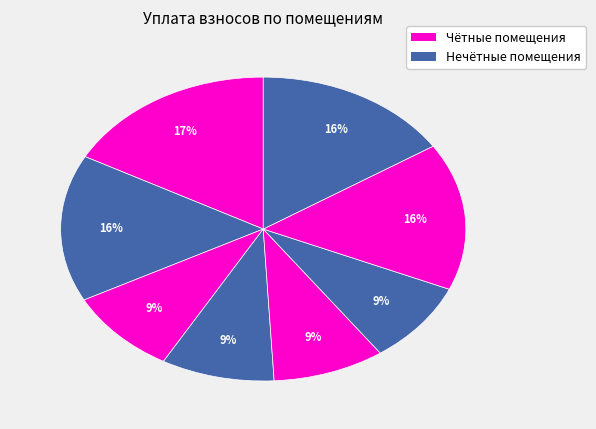

How many segments does this pie chart have?

8